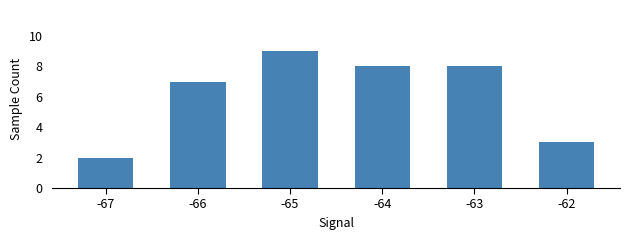

True or false: the data shows 3 at -63.

False